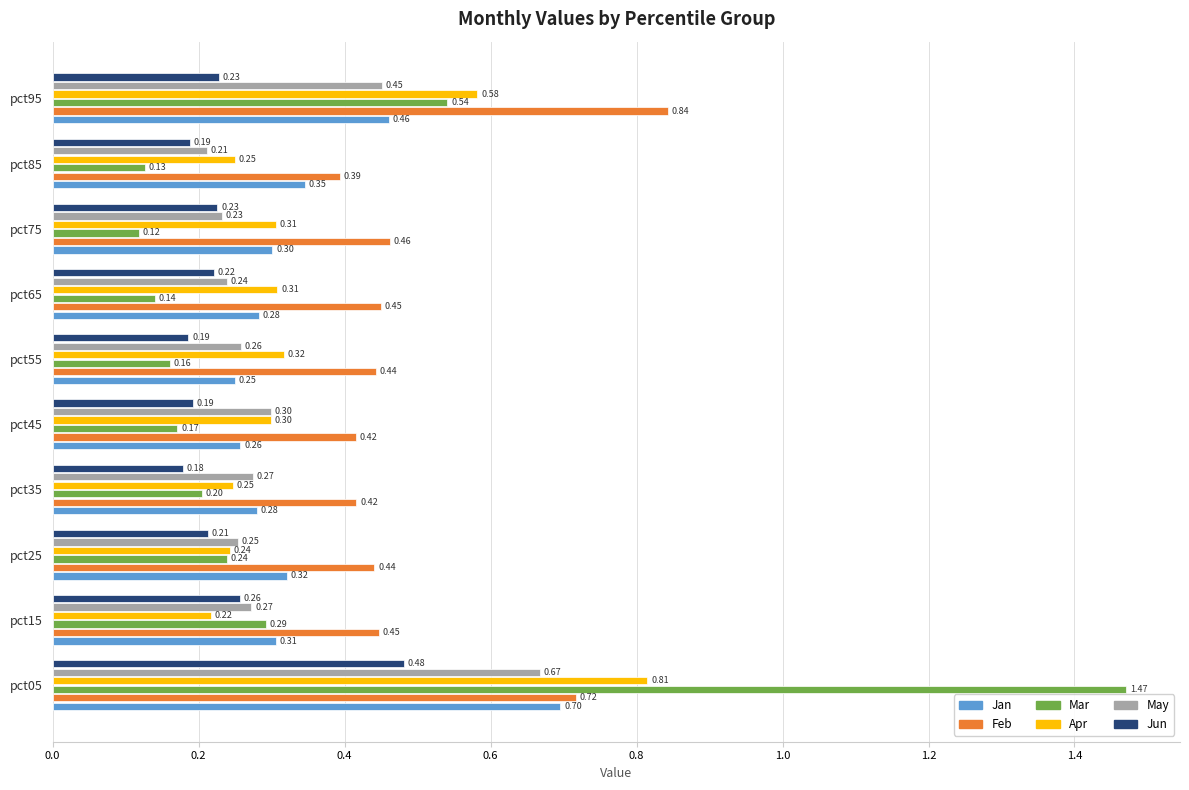

At how many categories does at least one series exceed 0?

10